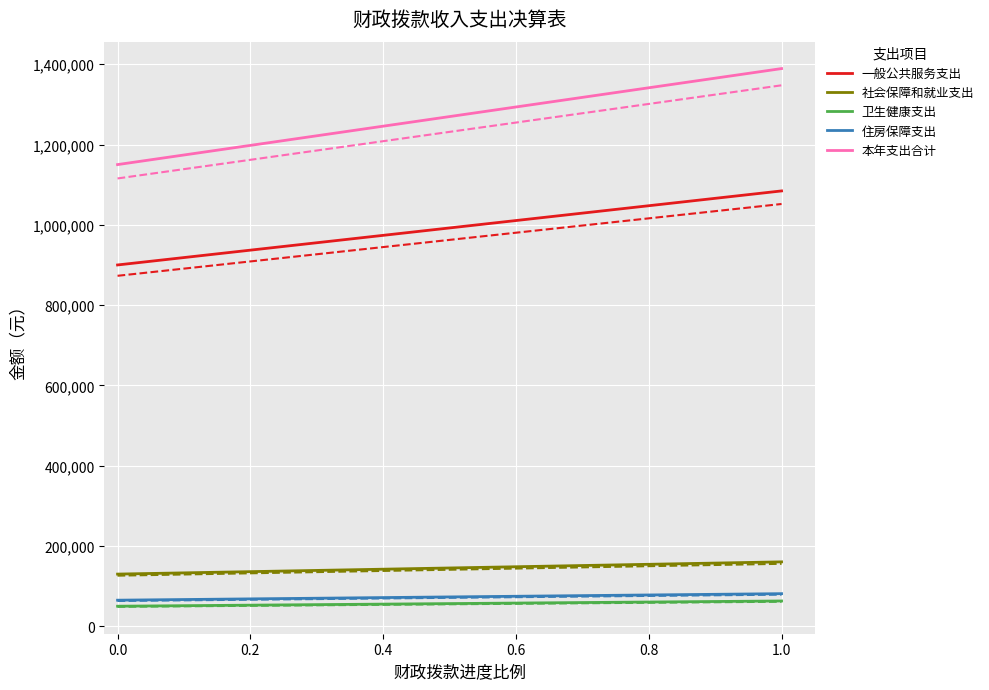

True or false: 一般公共服务支出 and 卫生健康支出 intersect in this chart.

False